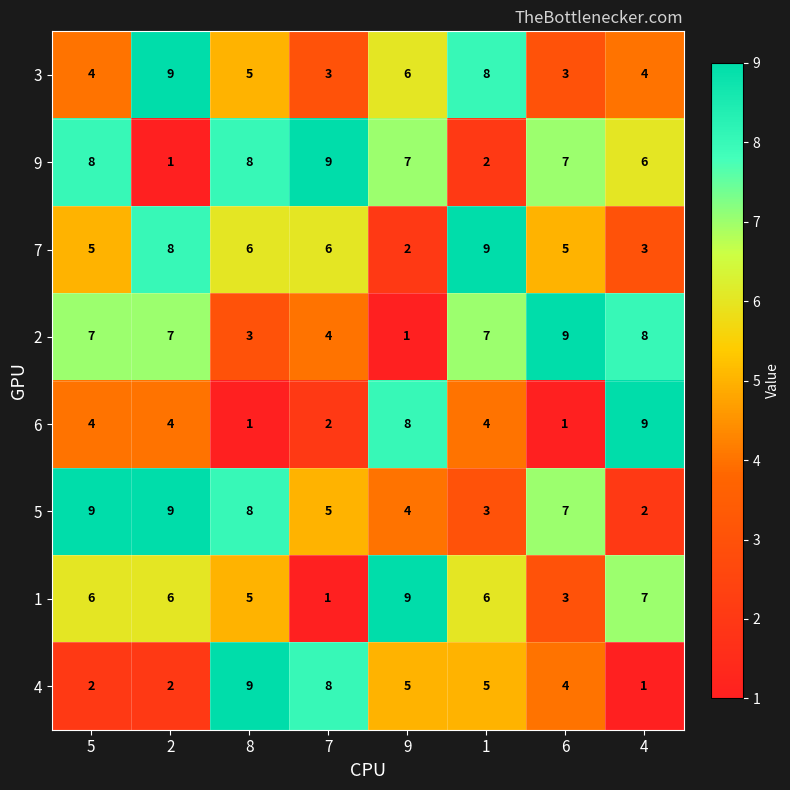

What is the maximum value shown in the chart?

9